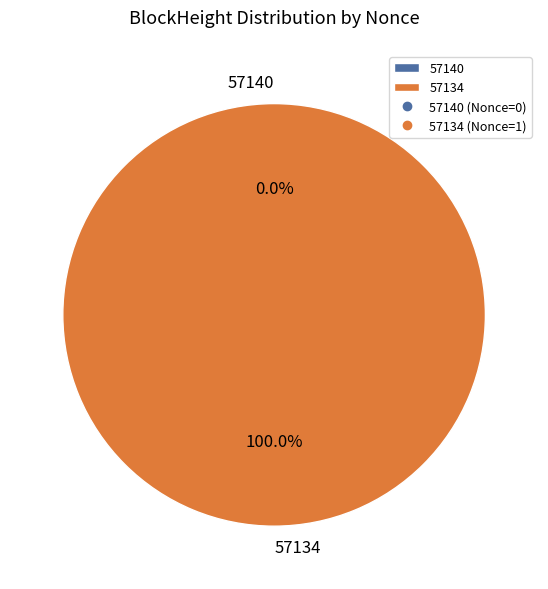

The 57134 slice represents 91% of the pie. True or false?

False